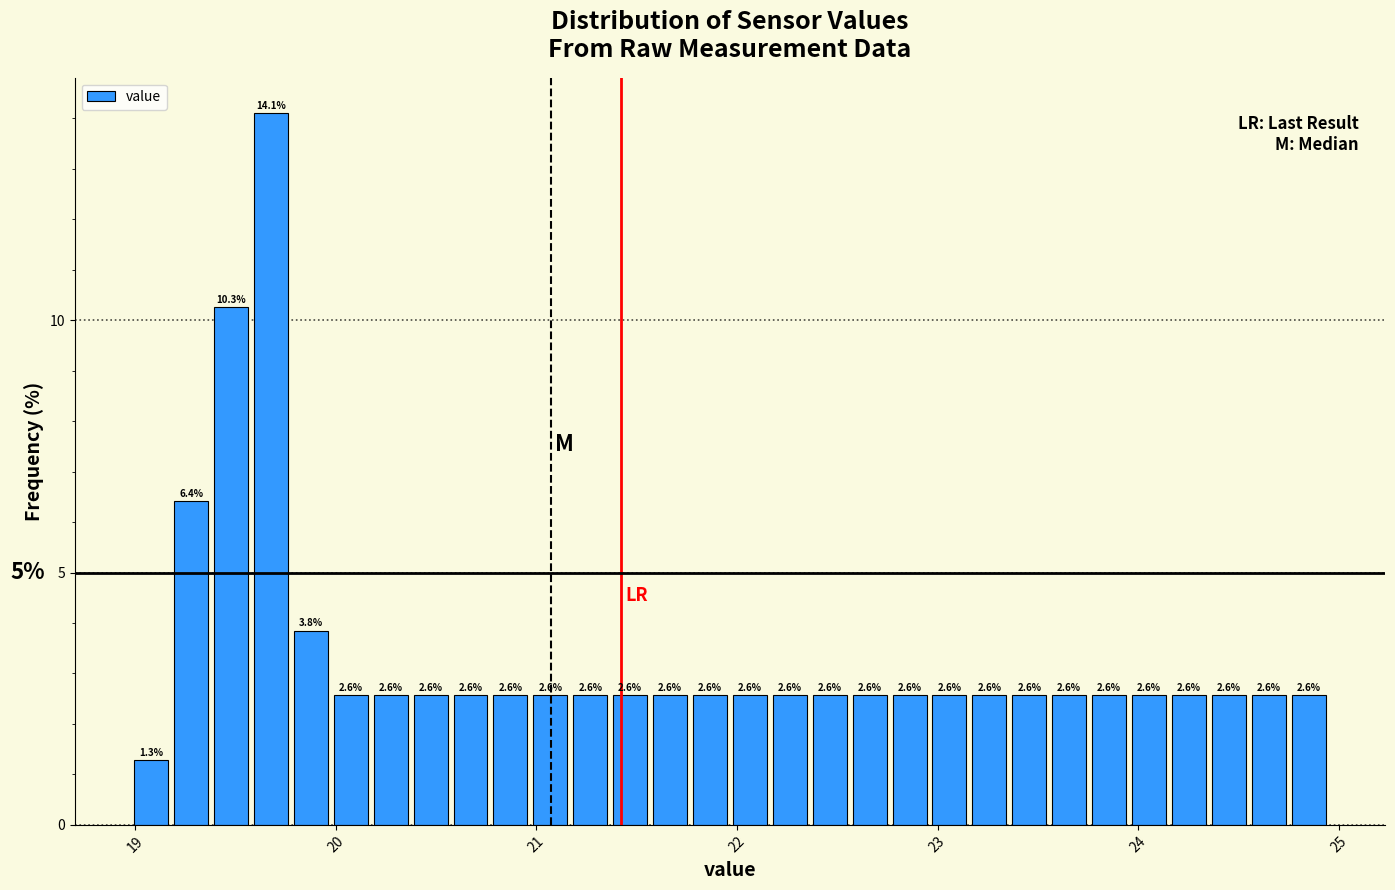

Around what value on the x-axis is the tallest bar? Give the approximate position of its centre, as read against the axis.

19.7